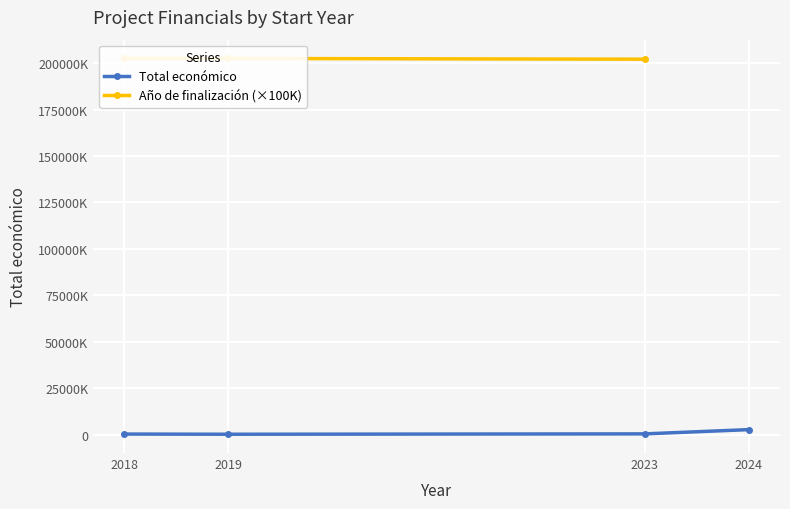

Which has a higher value, 2023 or 2018?

2023